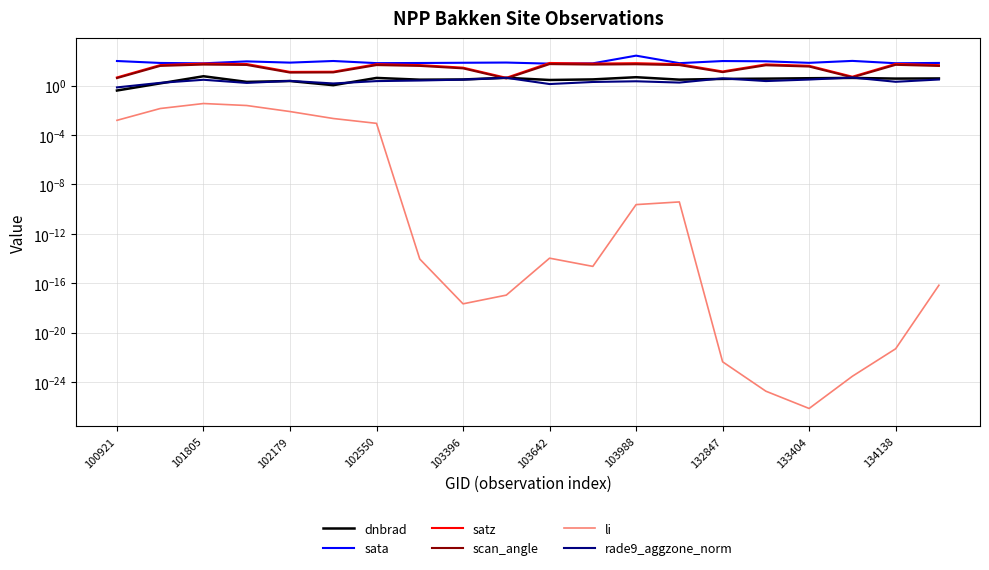

Is the value of dnbrad at 103642 greater than the value of scan_angle at 134138?

No